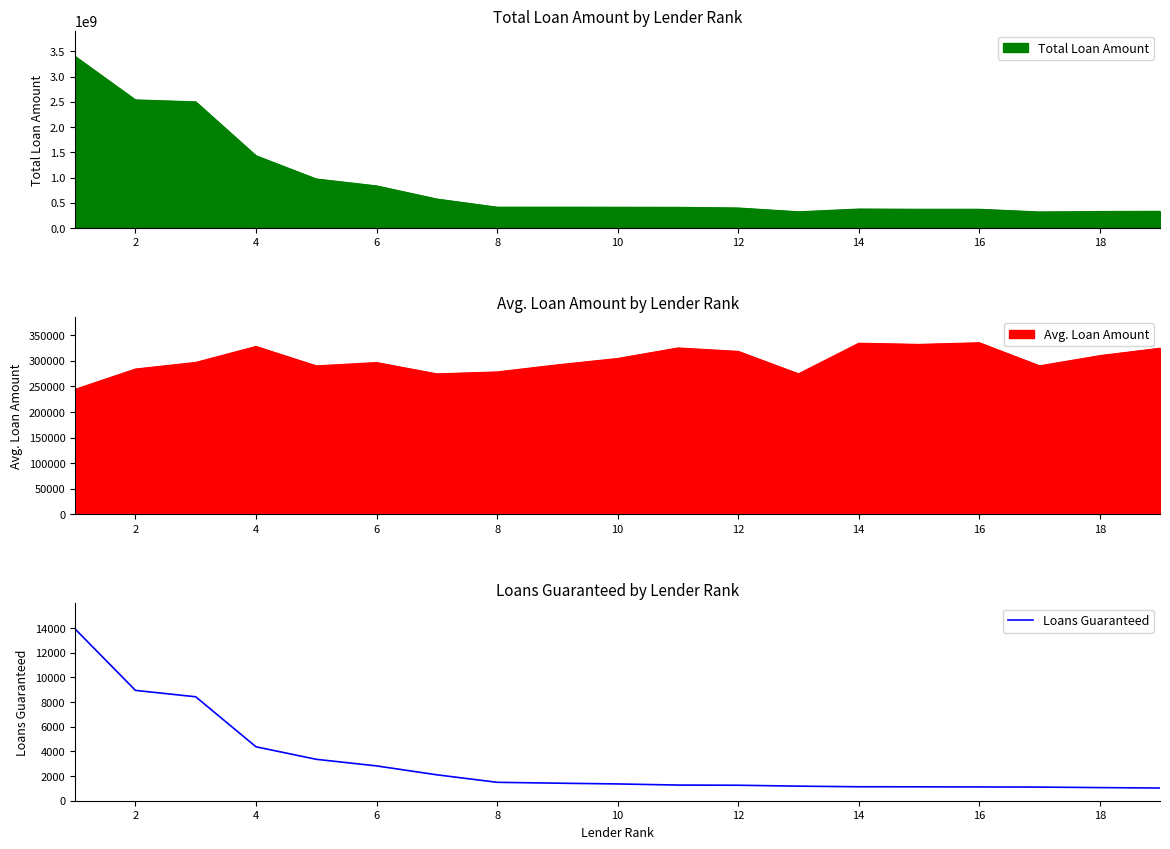

What is the lowest value of the Loans Guaranteed series?

1028